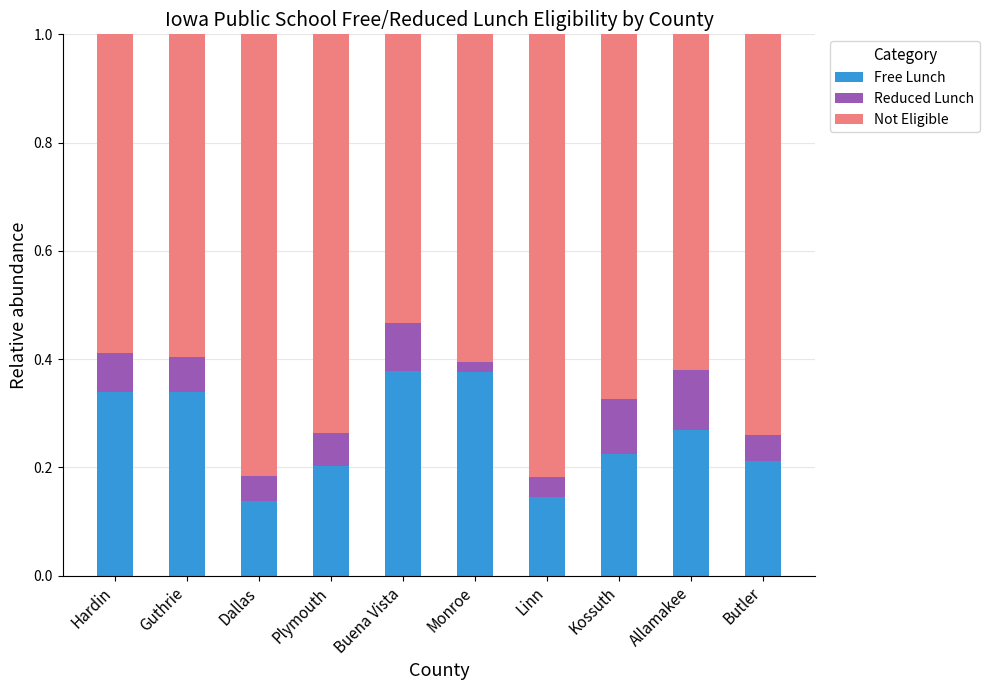

How many Free Lunch values are between 0 and 1?

10